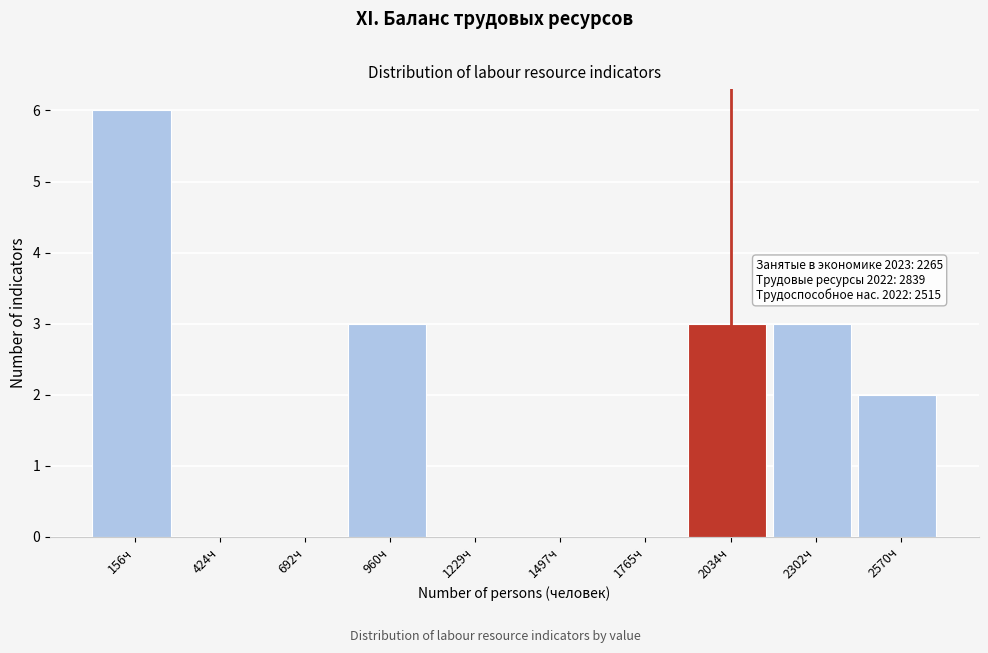

Reading left to right, extract all data points from this chart.

156ч=6	424ч=0	692ч=0	960ч=3	1229ч=0	1497ч=0	1765ч=0	2034ч=3	2302ч=3	2570ч=2